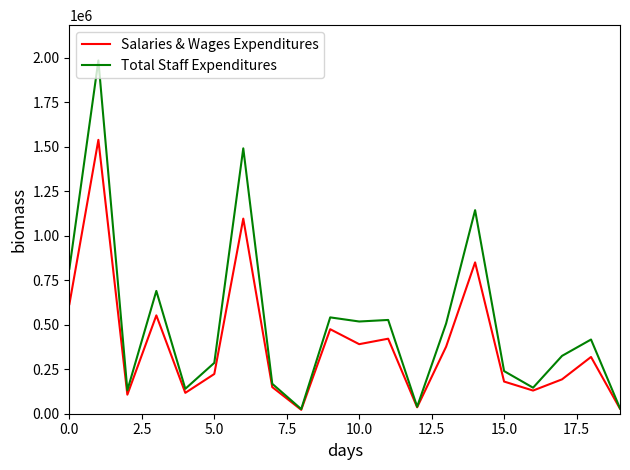

What is the lowest value of the Total Staff Expenditures series?

26000